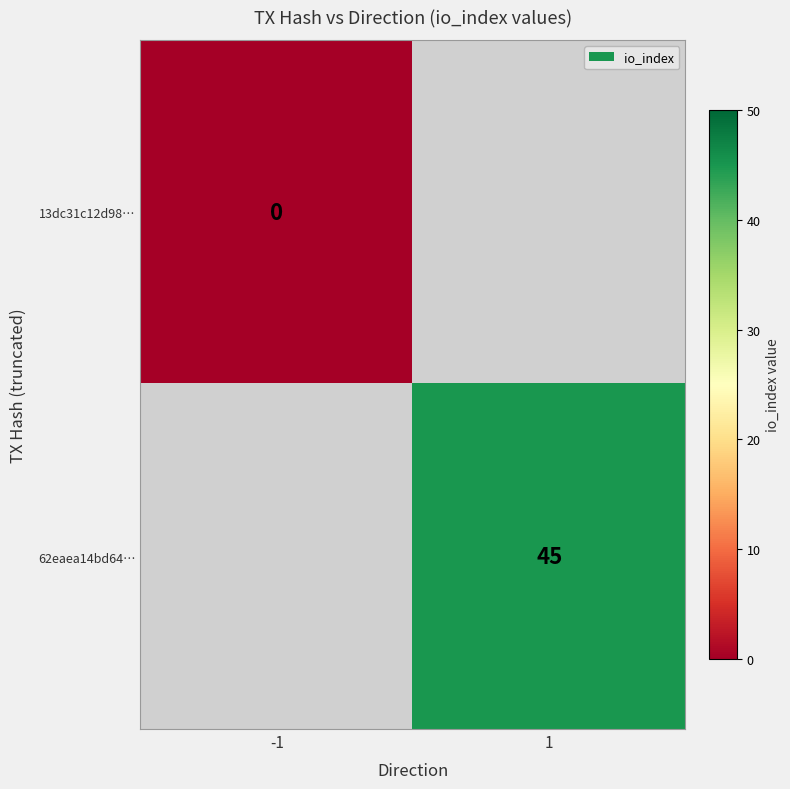

At how many categories does at least one series exceed 16?

1